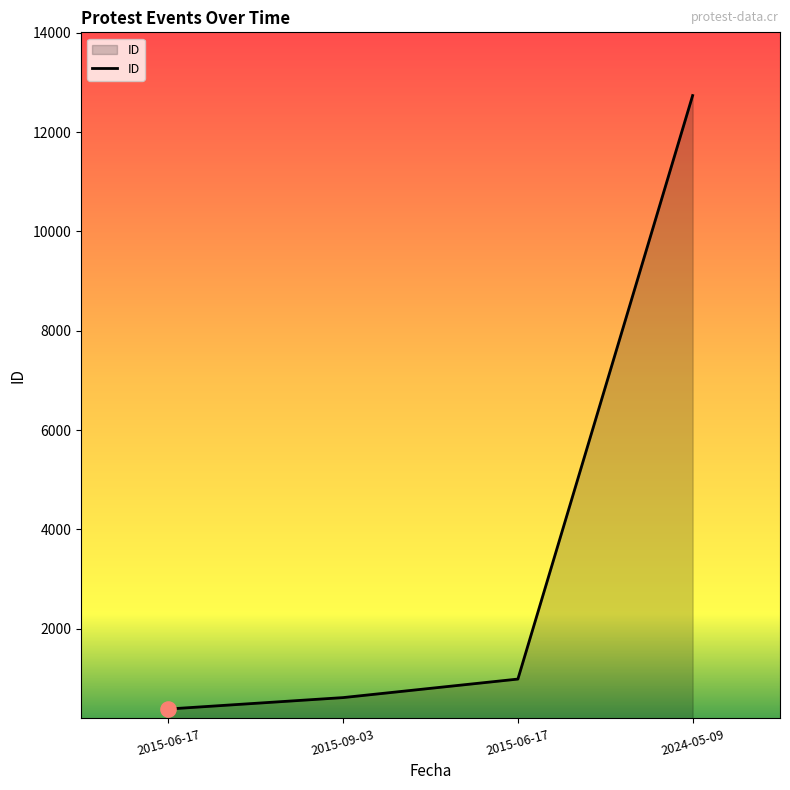

What is the change in value from 2015-06-17 to 2015-09-03?

+230